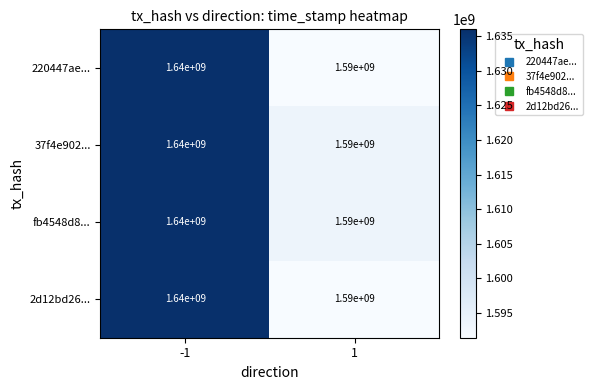

Reading right to left, extract all data points from this chart.

220447ae...: 1=1590000000	-1=1640000000
37f4e902...: 1=1590000000	-1=1640000000
fb4548d8...: 1=1590000000	-1=1640000000
2d12bd26...: 1=1590000000	-1=1640000000